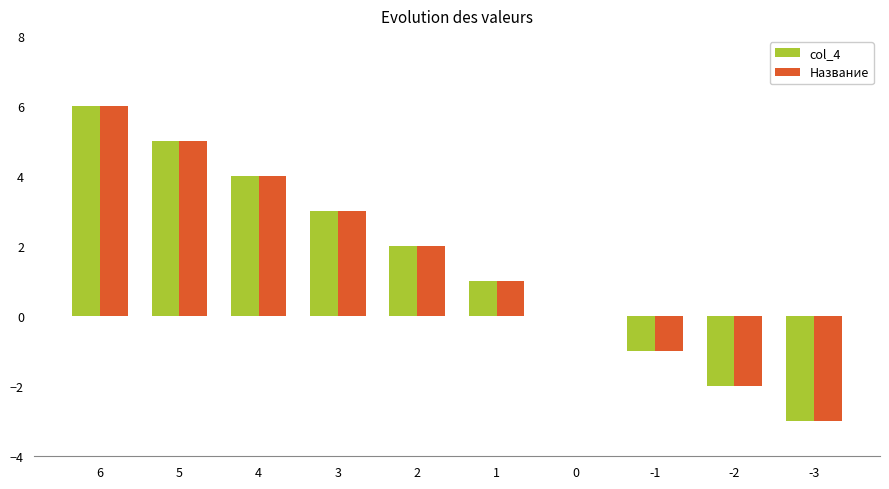

At which category is the sum across all series the highest?

6